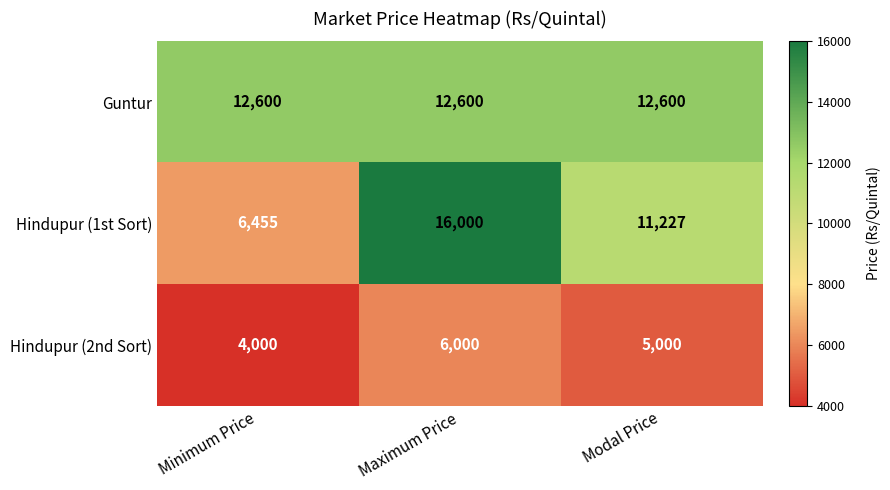

List the series in order of their overall mean, lowest first.

Hindupur (2nd Sort), Hindupur (1st Sort), Guntur